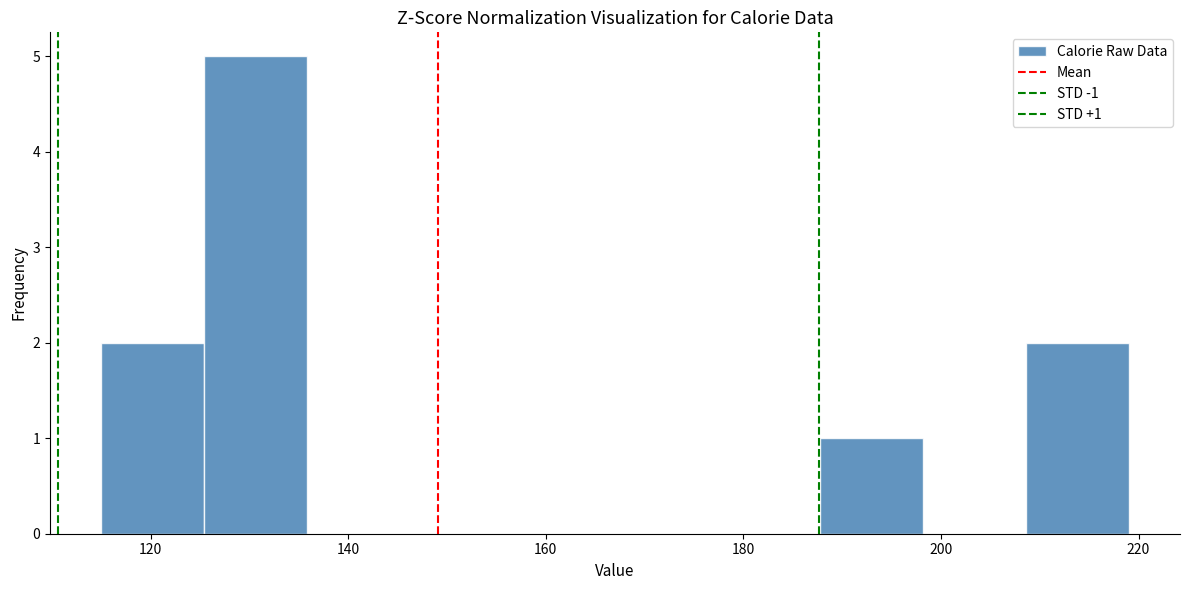

Over which range of the x-axis is the bar tallest?

125.4 to 135.8